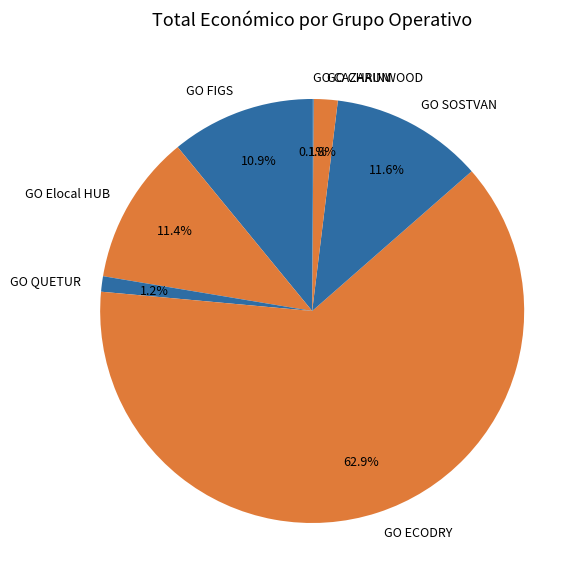

What portion of the pie excludes GO FIGS?

89.1%